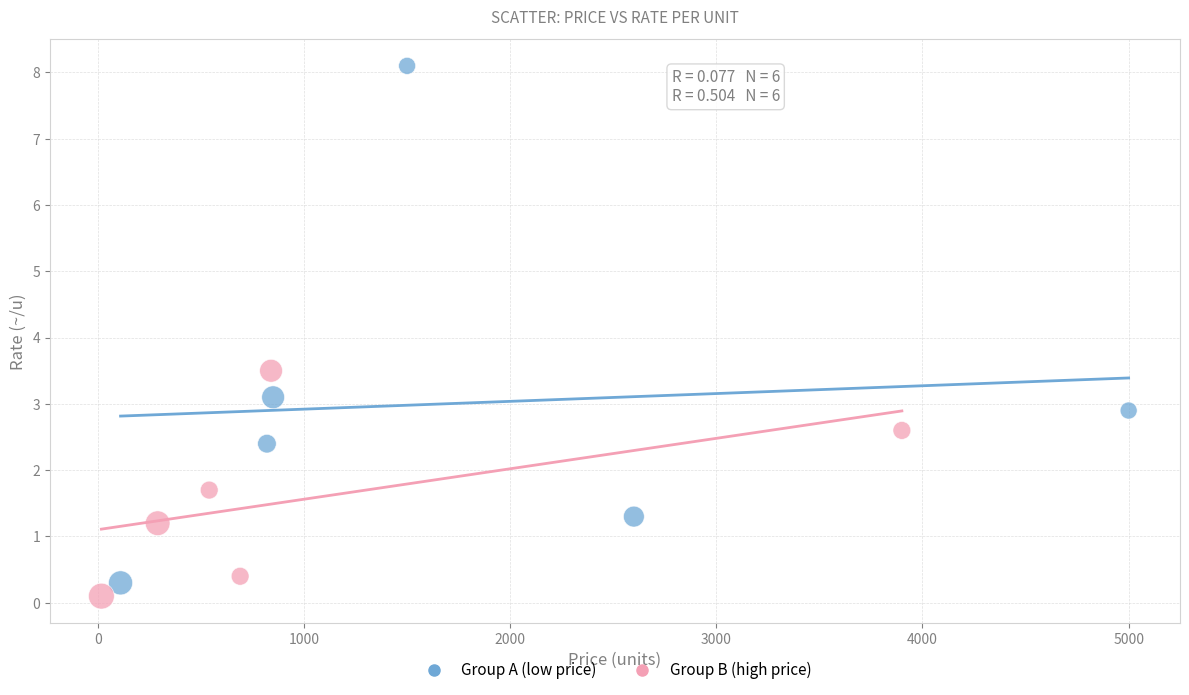

Which series has the largest Y range (max minus min)?

Group A (low price)